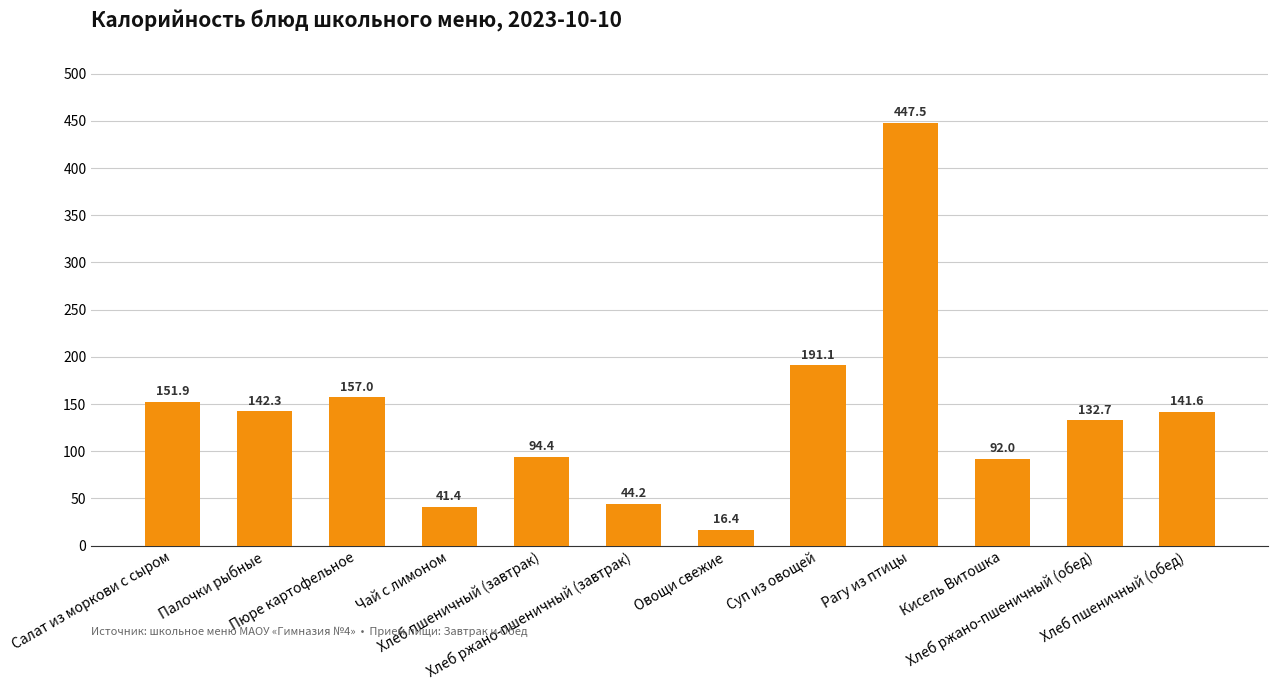

Reading left to right, list all the values displayed in this chart.

151.9	142.3	157.0	41.4	94.4	44.2	16.4	191.1	447.5	92.0	132.7	141.6